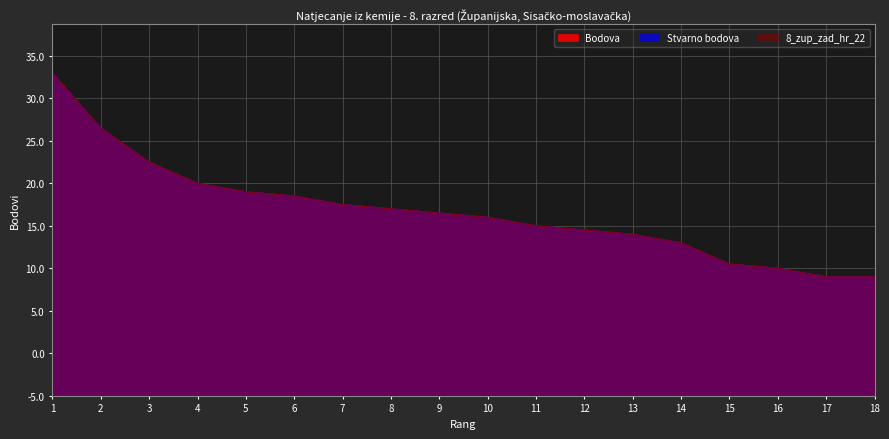

Reading right to left, what are all the values shown in this chart?

Bodova: 18=14.0	17=14.0	16=15.0	15=15.5	14=18.0	13=19.0	12=19.5	11=20.0	10=21.0	9=21.5	8=22.0	7=22.5	6=23.5	5=24.0	4=25.0	3=27.5	2=31.5	1=38.0
Stvarno bodova: 18=14.0	17=14.0	16=15.0	15=15.5	14=18.0	13=19.0	12=19.5	11=20.0	10=21.0	9=21.5	8=22.0	7=22.5	6=23.5	5=24.0	4=25.0	3=27.5	2=31.5	1=38.0
8_zup_zad_hr_22: 18=14.0	17=14.0	16=15.0	15=15.5	14=18.0	13=19.0	12=19.5	11=20.0	10=21.0	9=21.5	8=22.0	7=22.5	6=23.5	5=24.0	4=25.0	3=27.5	2=31.5	1=38.0